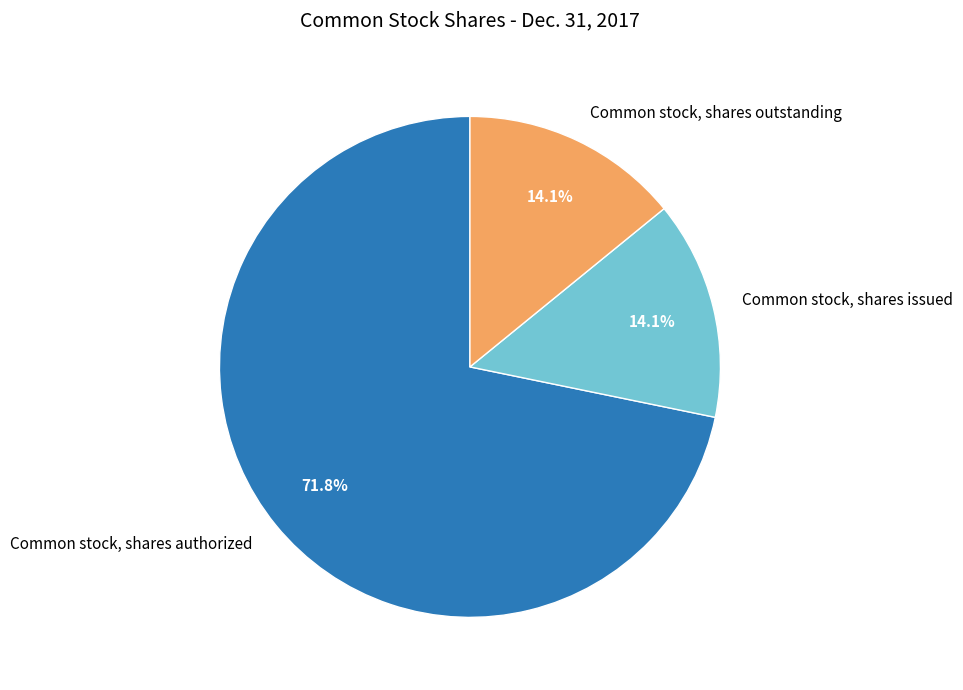

How many slices are in this pie chart?

3